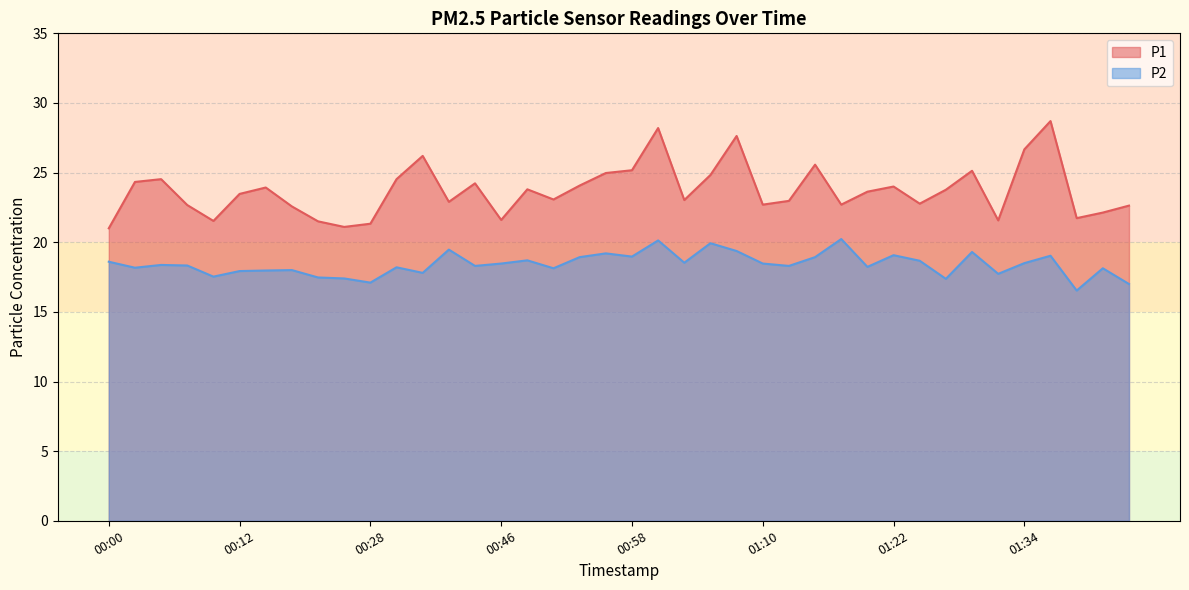

Count the number of data series in this chart.

2